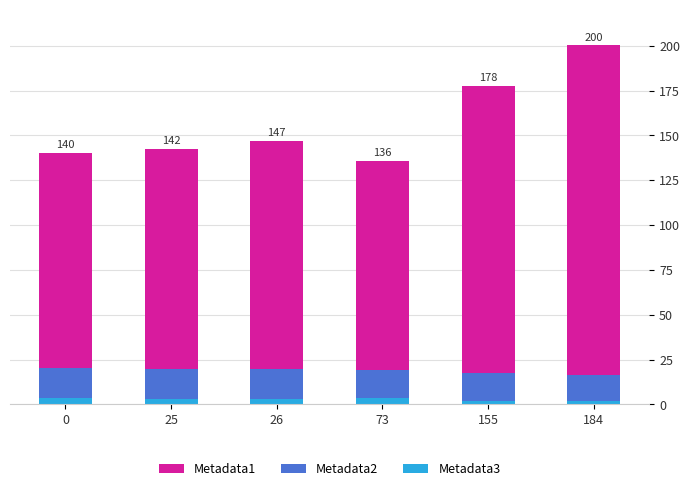

What are all the series names shown in the legend?

Metadata1, Metadata2, Metadata3